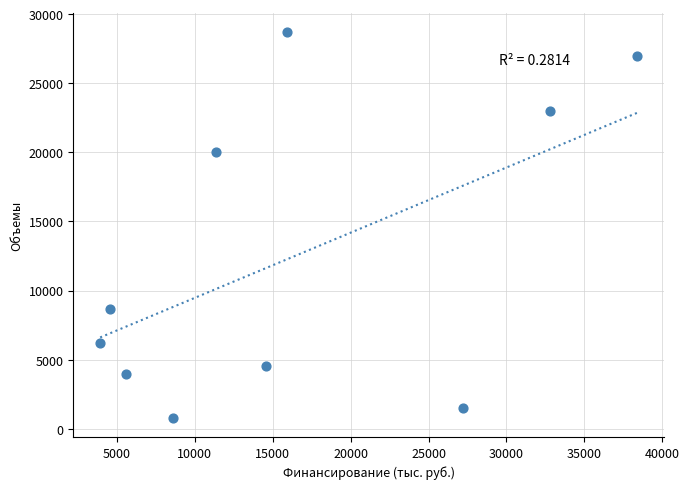

What is the range of Y values (max minus min)?

27905